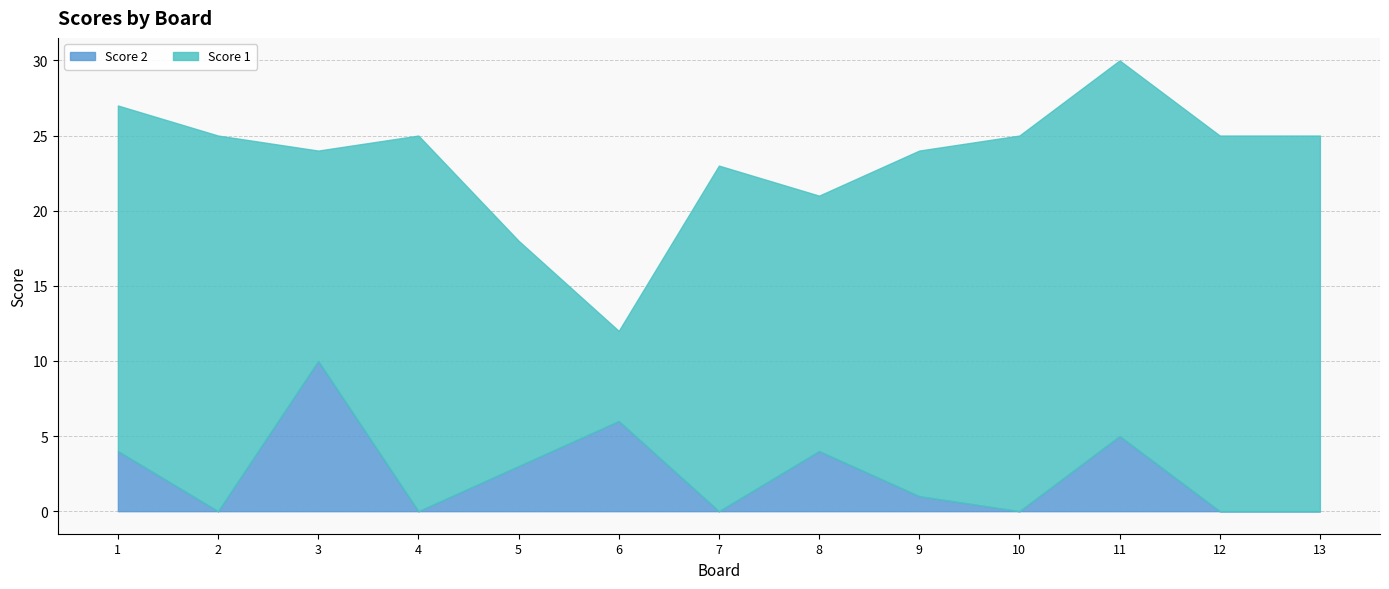

List the series in order of their overall mean, highest first.

Score 1, Score 2